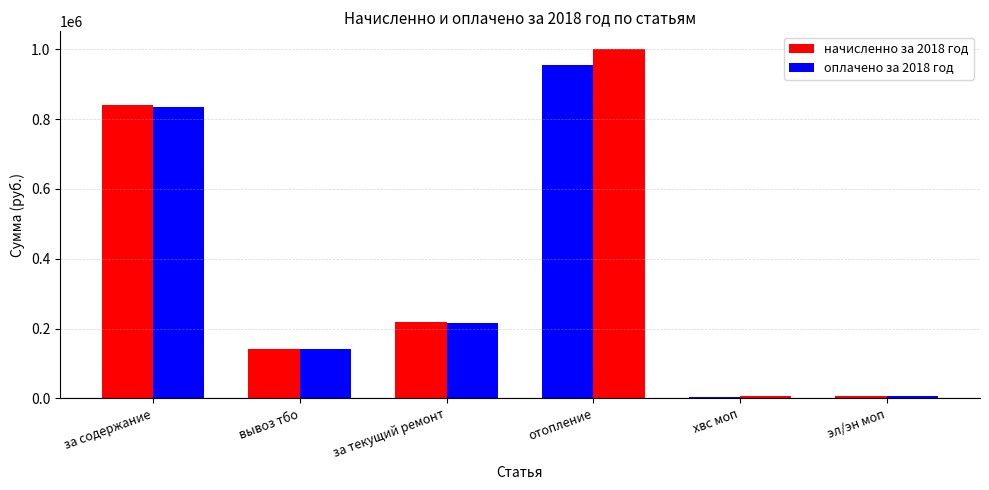

How many distinct data groups are displayed?

2